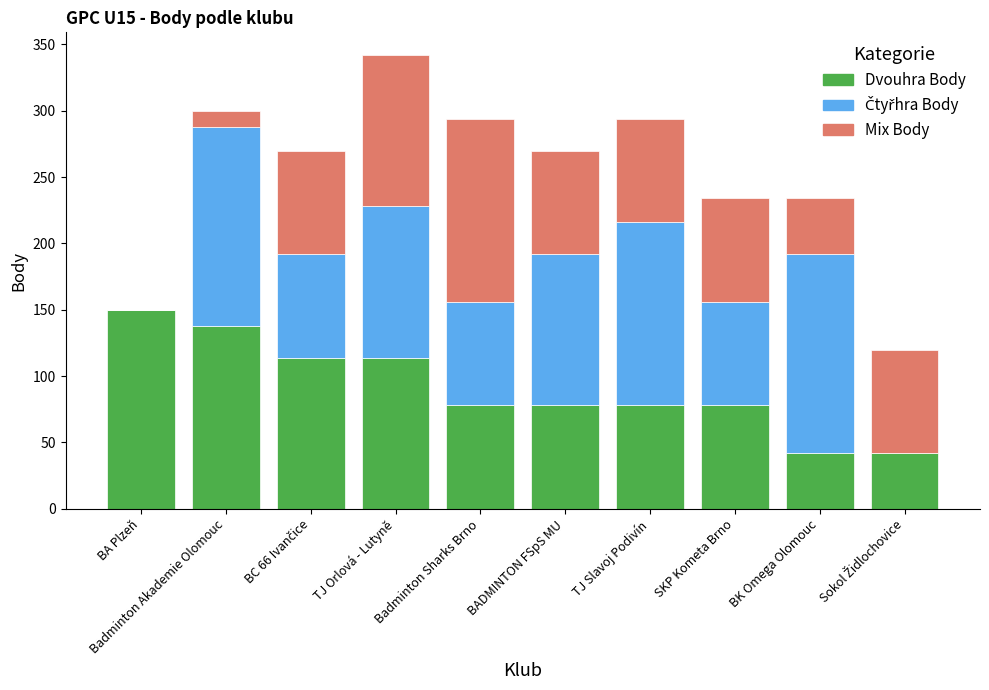

Is it true that Dvouhra Body equals 138 at Badminton Akademie Olomouc?

True